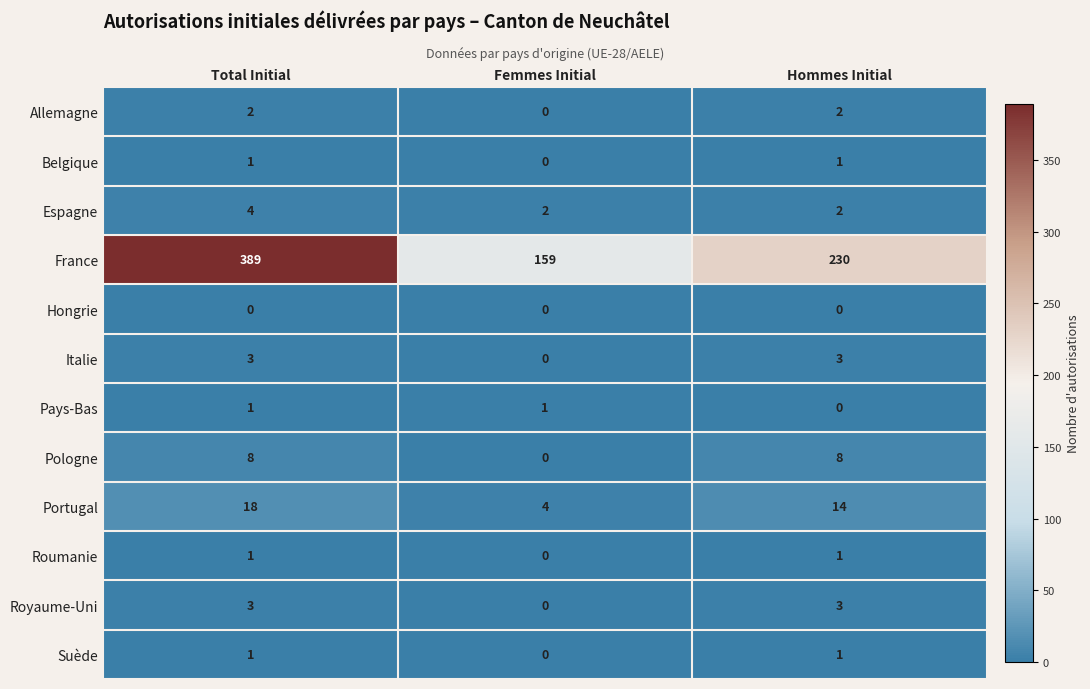

What is the total value across all series at Total Initial?

431